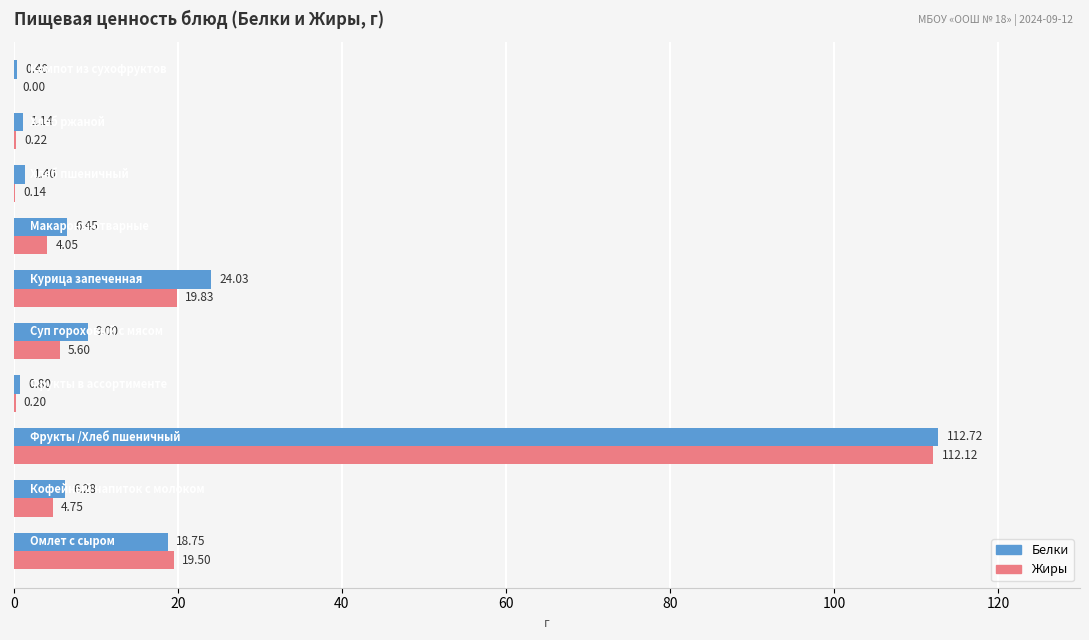

Which series has the largest total across all categories?

Белки